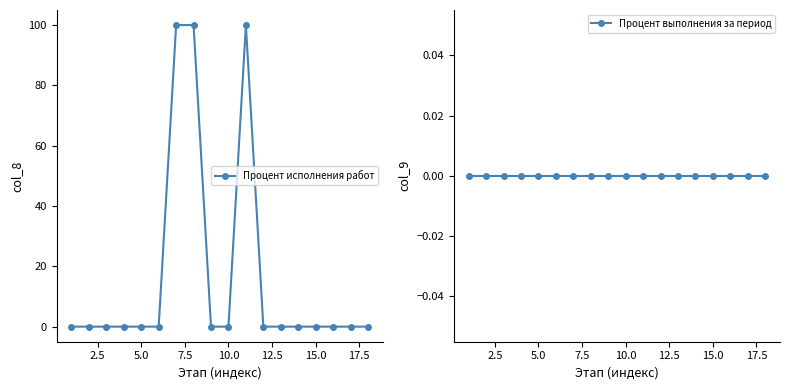

Reading left to right, transcribe all the data shown in this chart.

Процент исполнения работ: 0	0	0	0	0	0	100	100	0	0	100	0	0	0	0	0	0	0
Процент выполнения за период: 0	0	0	0	0	0	0	0	0	0	0	0	0	0	0	0	0	0